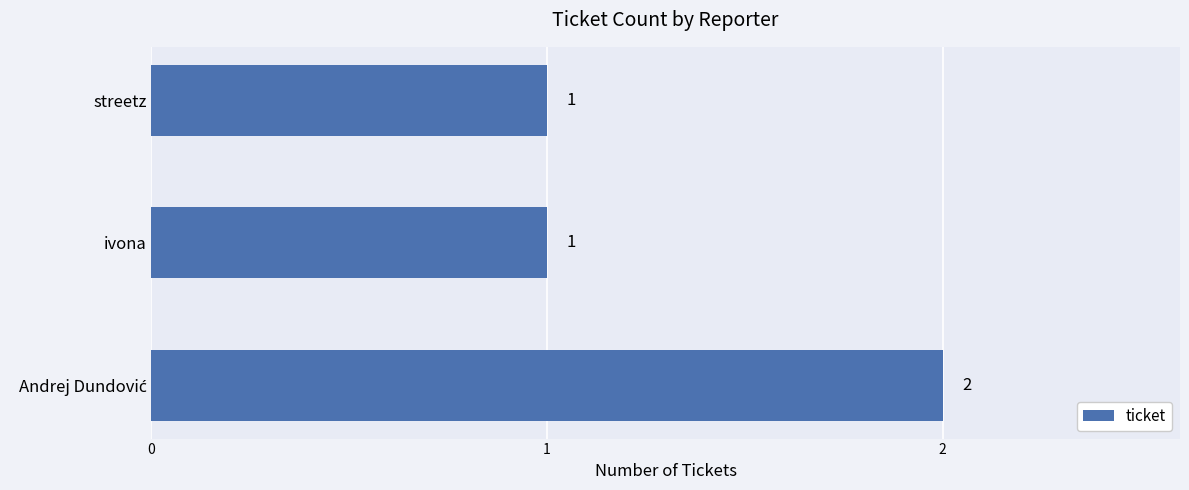

The chart shows a value of 1 at streetz. True or false?

True